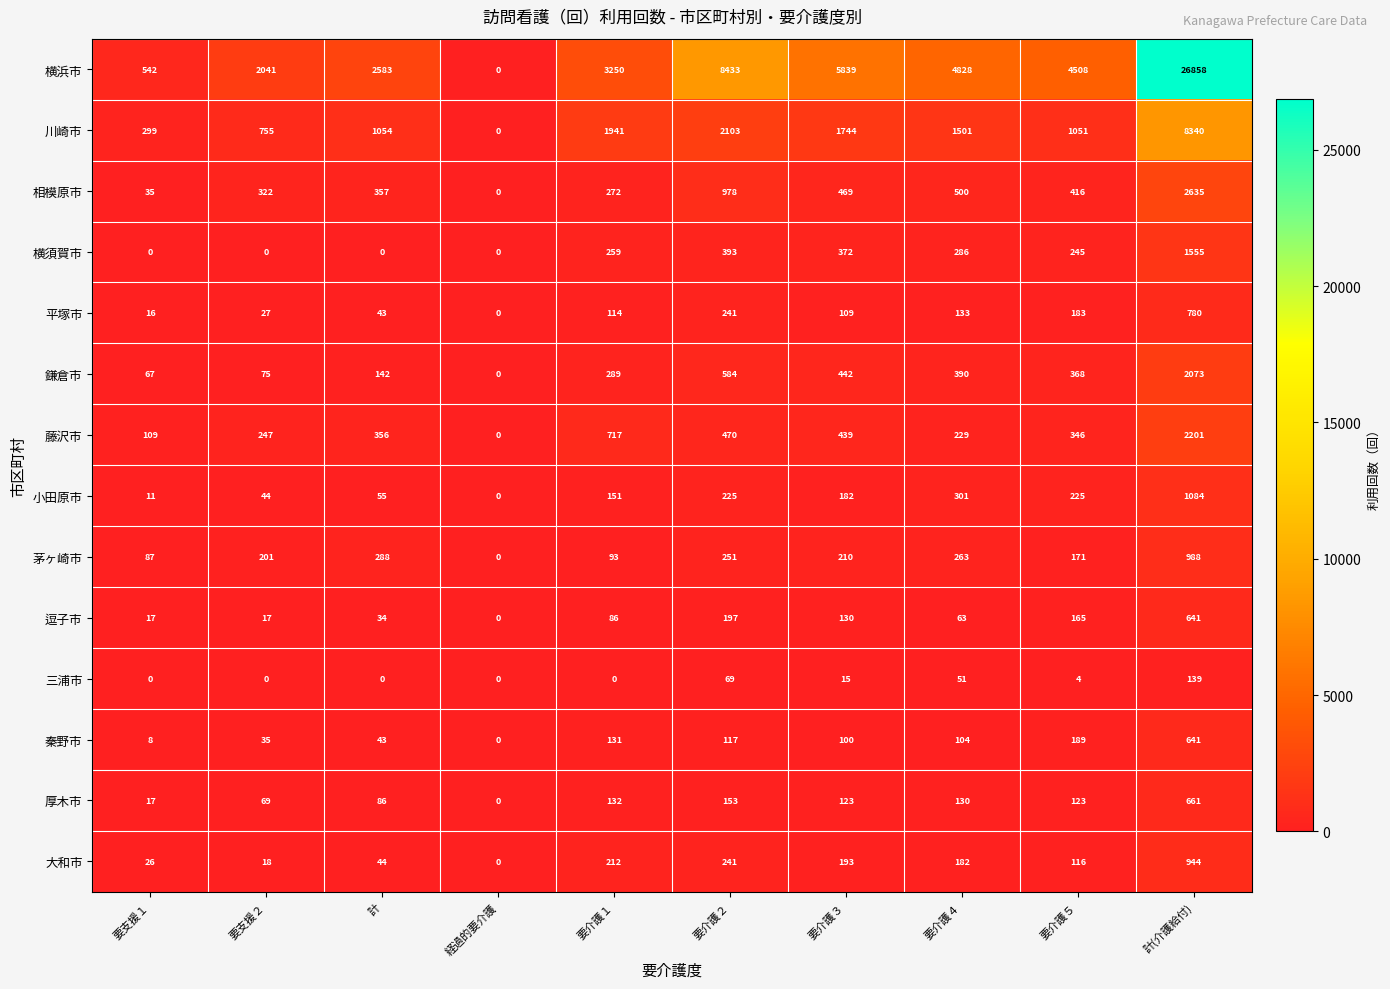

What is the average value of the 秦野市 series?

137